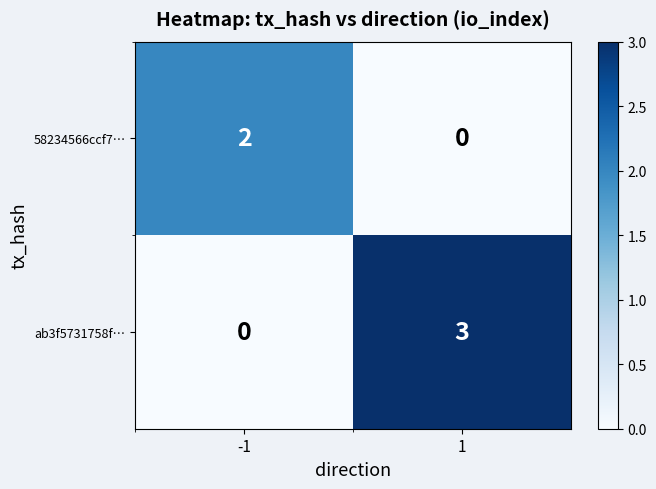

Which series has the largest range (max minus min)?

ab3f5731758f…